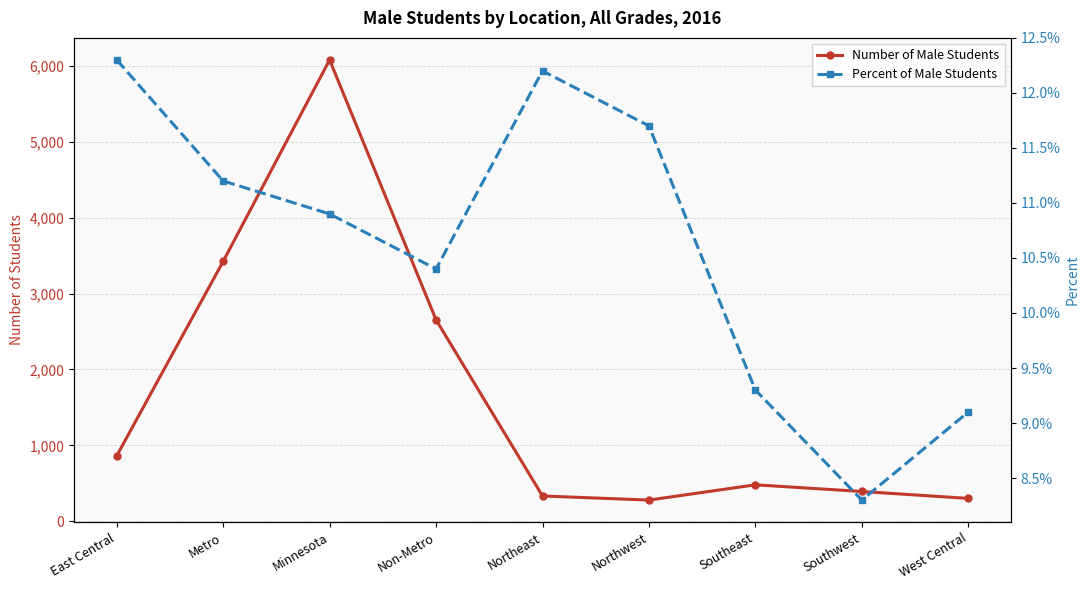

How many Percent of Male Students values are between 0 and 1?

9